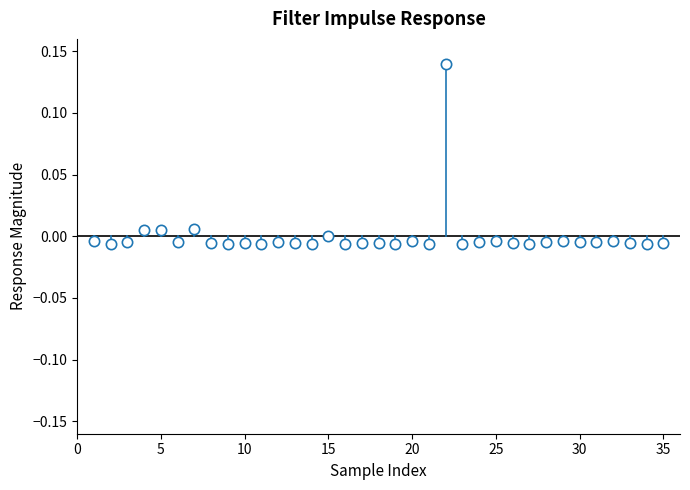

What is the range of X values (max minus min)?

34.0